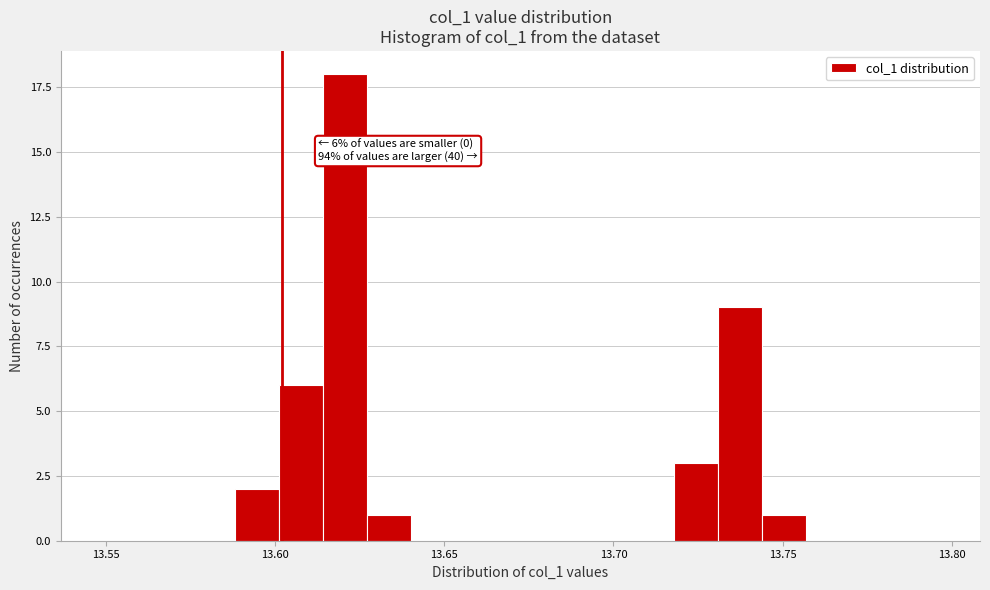

Read against the x-axis, roughly where is the centre of the tallest bar?

13.620